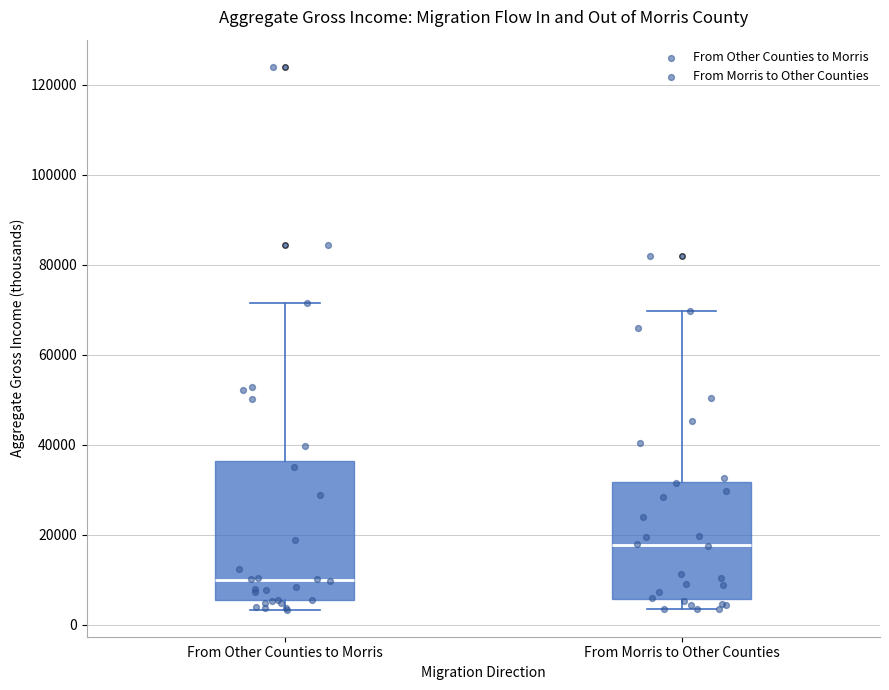

Reading left to right, transcribe this box plot: for each box, give where its median line is, the range the box spans, and where its two whiskers end, as read against the y-axis. The values are not printed on the chart, so give them approximately, as read against the axis.

From Other Counties to Morris: median 10000, box 6000 to 36000, whiskers 4000 to 72000
From Morris to Other Counties: median 18000, box 6000 to 32000, whiskers 4000 to 70000